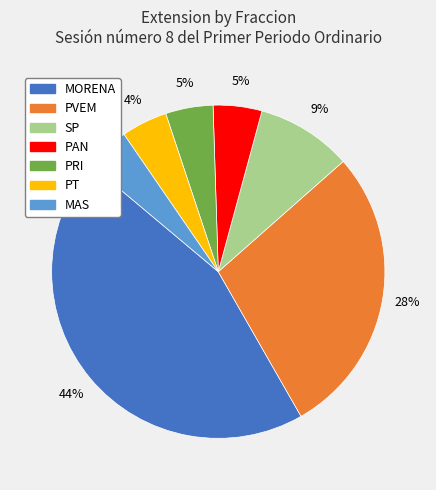

What is the largest slice in the pie chart?

MORENA